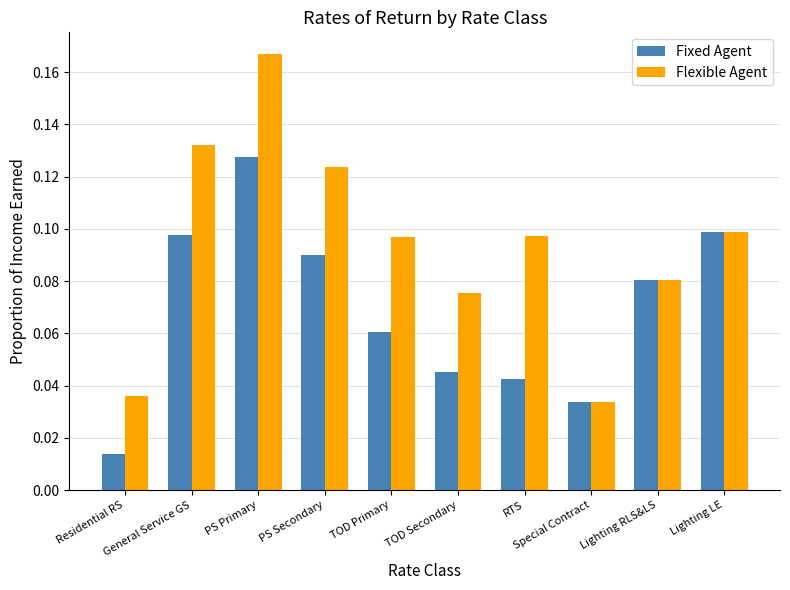

Is the value of Fixed Agent at Lighting RLS&LS greater than the value of Flexible Agent at General Service GS?

No